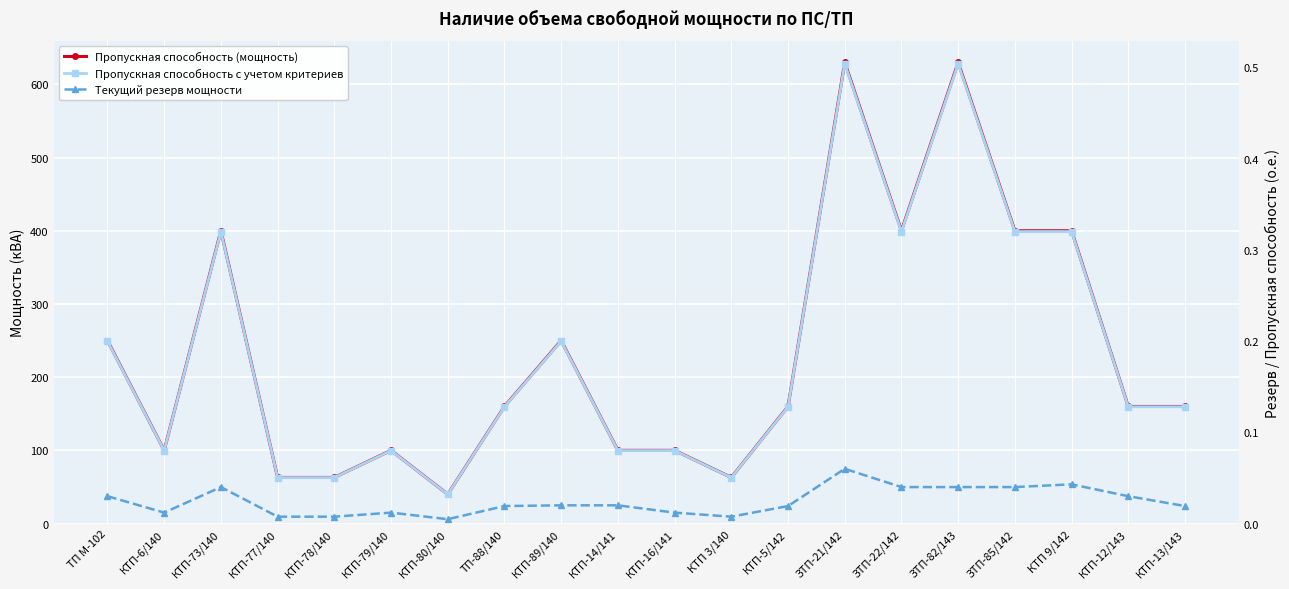

What is the total value across all series at ТП-88/140?

160.1